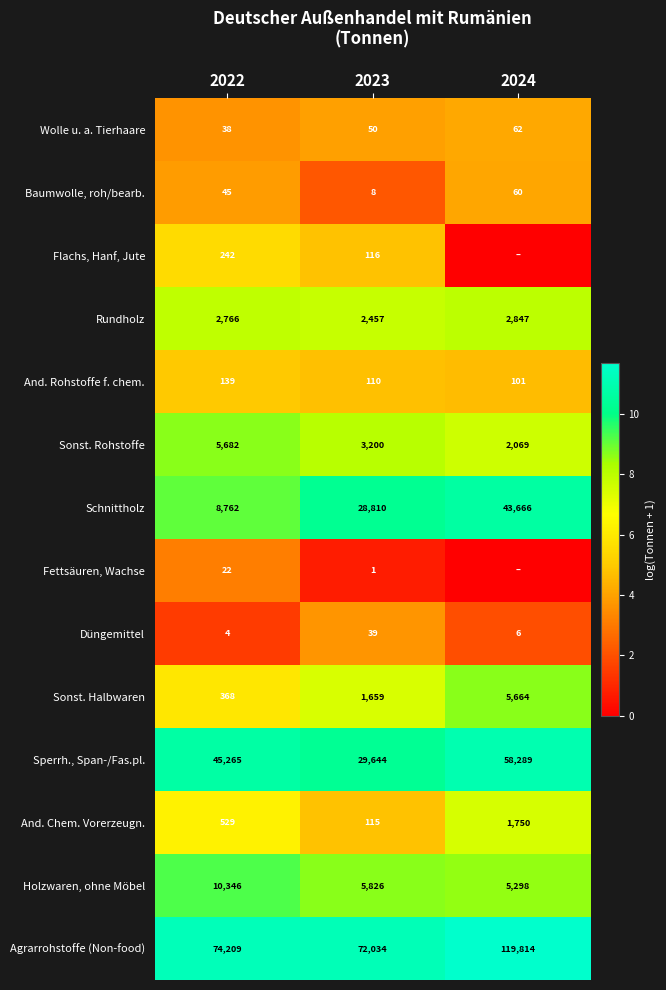

The Düngemittel series shows 19 at 2023. True or false?

False